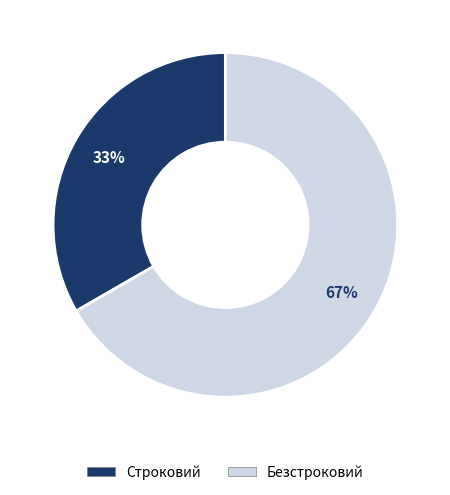

Combined, do Безстроковий and Строковий account for over 50%?

Yes